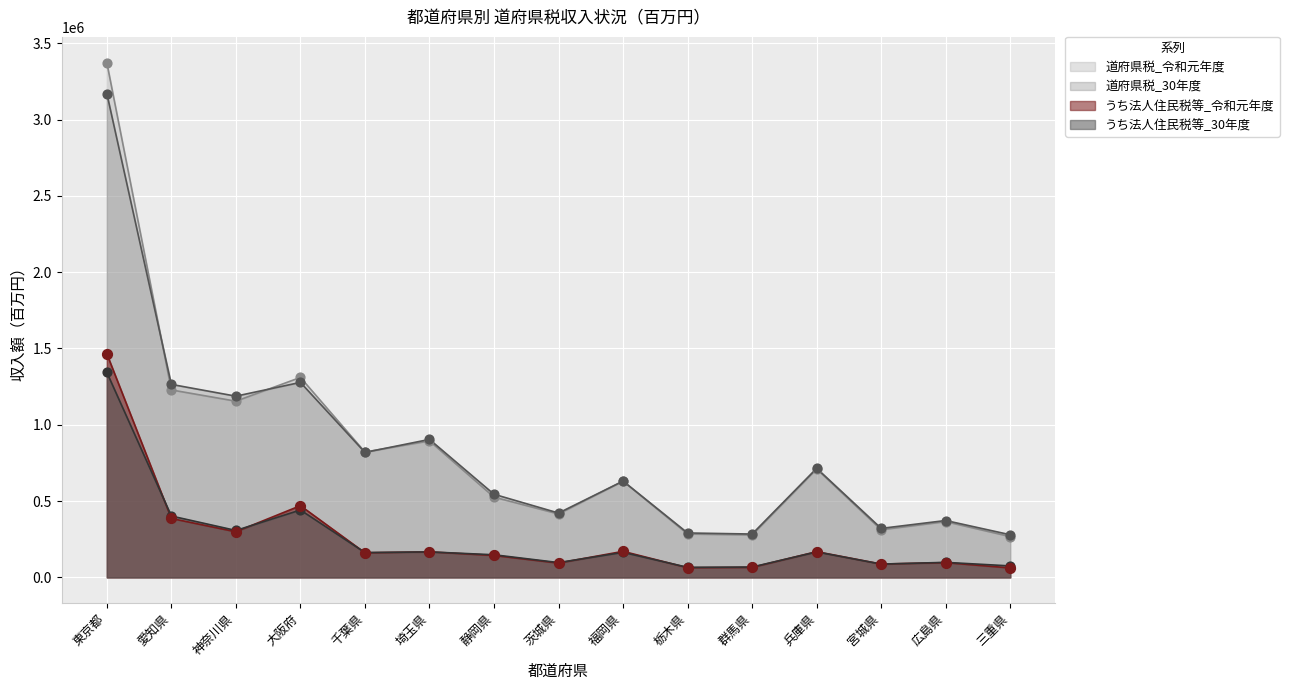

Which series has the largest Y range (max minus min)?

道府県税_令和元年度